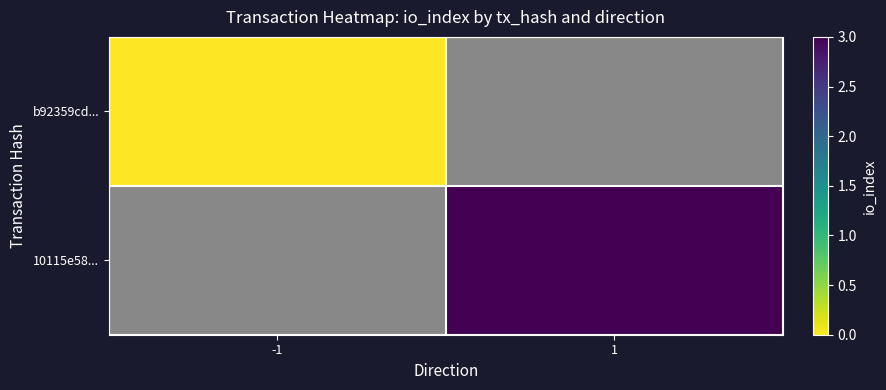

At which label is b92359cd... closest to 0?

-1